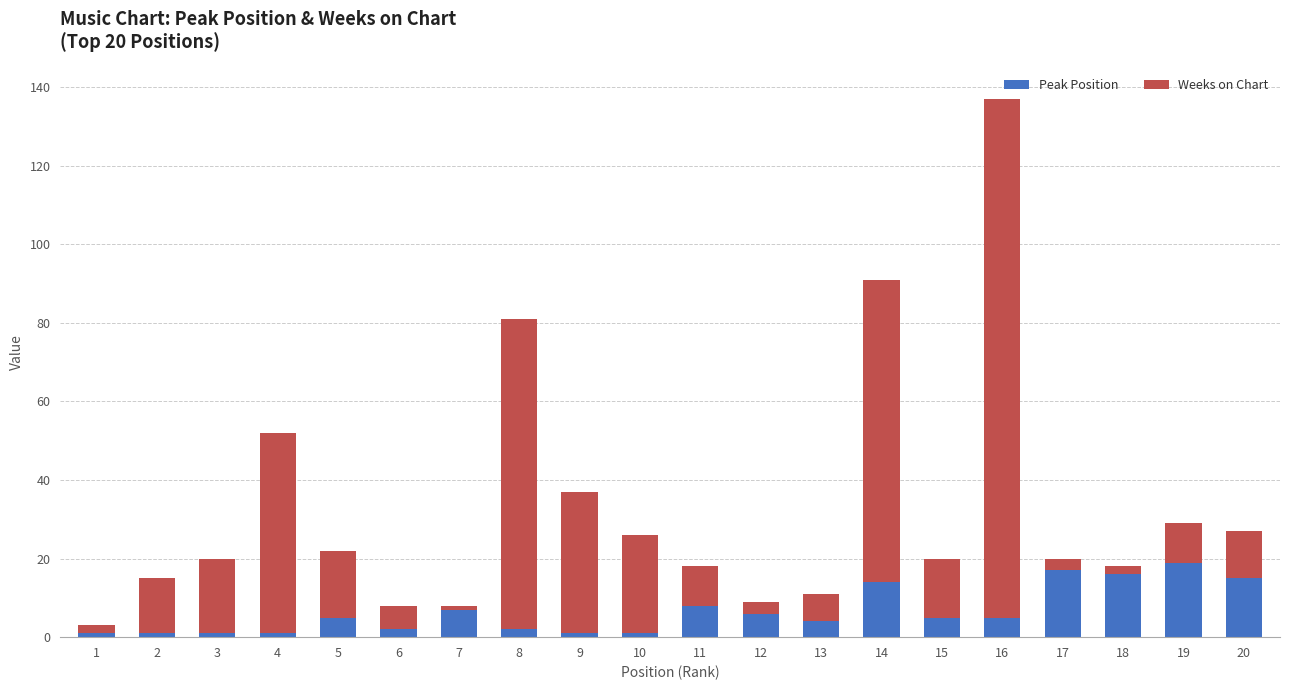

At which category is the sum across all series the highest?

16